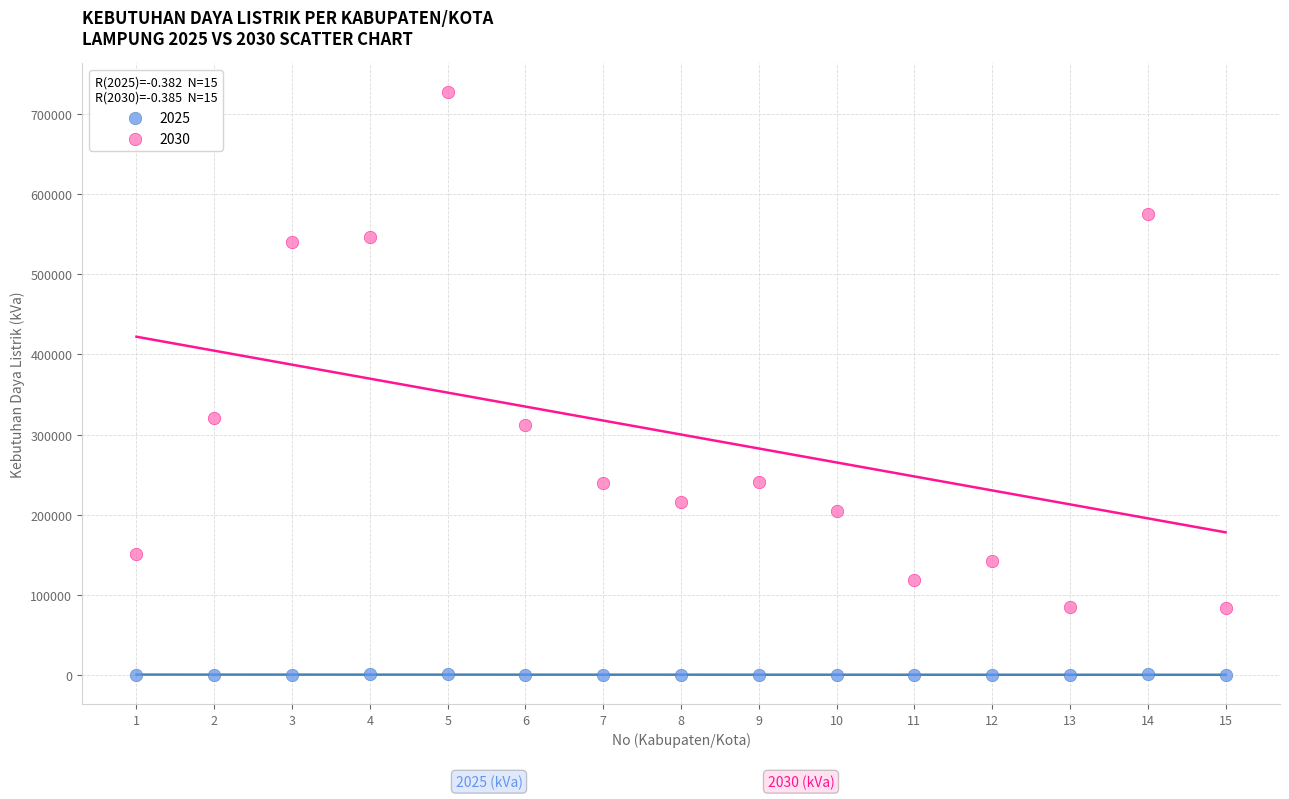

Which series reaches the minimum Y coordinate?

2025